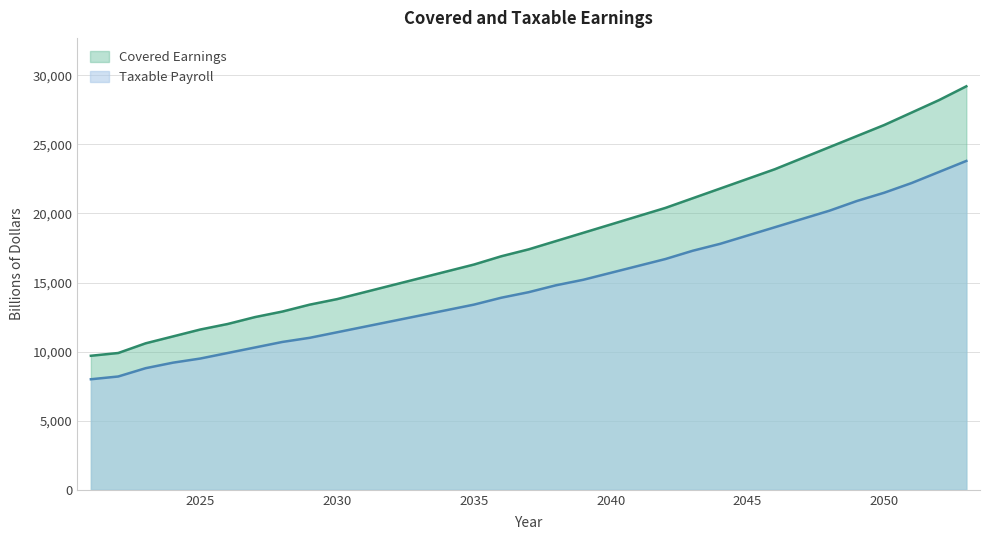

Which series has the largest range (max minus min)?

Covered Earnings